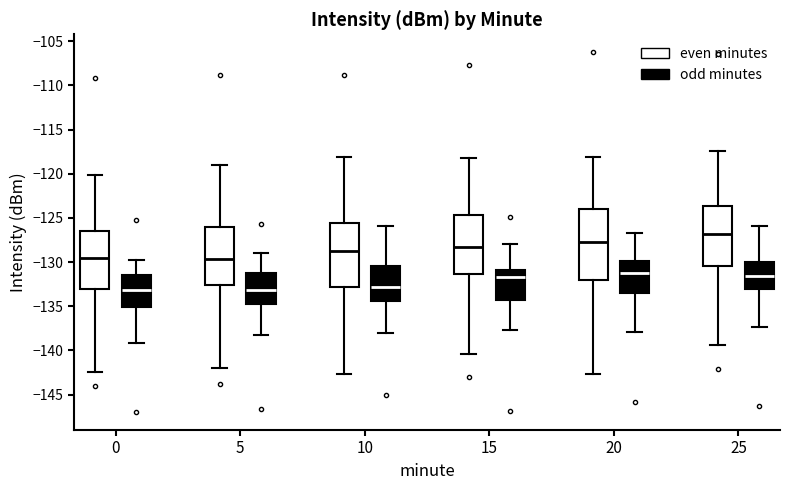

Reading left to right, read every box against the y-axis: the position of its median line, the range the box covers, and the ends of its whiskers. The values are not printed on the chart, so give them approximately, as read against the axis.

0 (even minutes): median -129.5, box -133.0 to -126.5, whiskers -142.5 to -120.0
0 (odd minutes): median -133.0, box -135.0 to -131.5, whiskers -139.0 to -130.0
5 (even minutes): median -129.5, box -132.5 to -126.0, whiskers -142.0 to -119.0
5 (odd minutes): median -133.0, box -134.5 to -131.0, whiskers -138.5 to -129.0
10 (even minutes): median -128.5, box -133.0 to -125.5, whiskers -142.5 to -118.0
10 (odd minutes): median -133.0, box -134.5 to -130.5, whiskers -138.0 to -126.0
15 (even minutes): median -128.5, box -131.5 to -124.5, whiskers -140.5 to -118.0
15 (odd minutes): median -131.5, box -134.5 to -131.0, whiskers -137.5 to -128.0
20 (even minutes): median -127.5, box -132.0 to -124.0, whiskers -142.5 to -118.0
20 (odd minutes): median -131.5, box -133.5 to -130.0, whiskers -138.0 to -126.5
25 (even minutes): median -127.0, box -130.5 to -123.5, whiskers -139.5 to -117.5
25 (odd minutes): median -131.5, box -133.0 to -130.0, whiskers -137.5 to -126.0